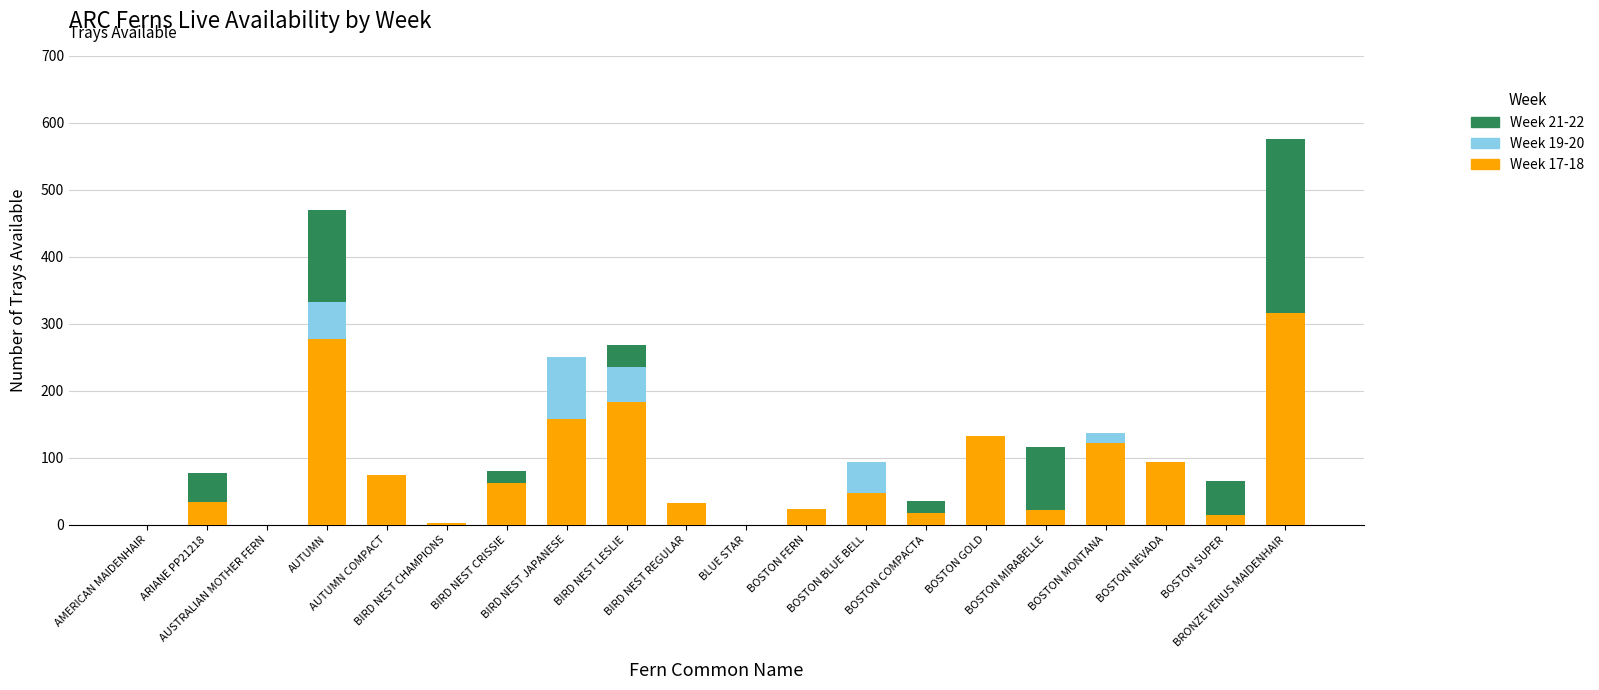

How many data points does each series have?

20